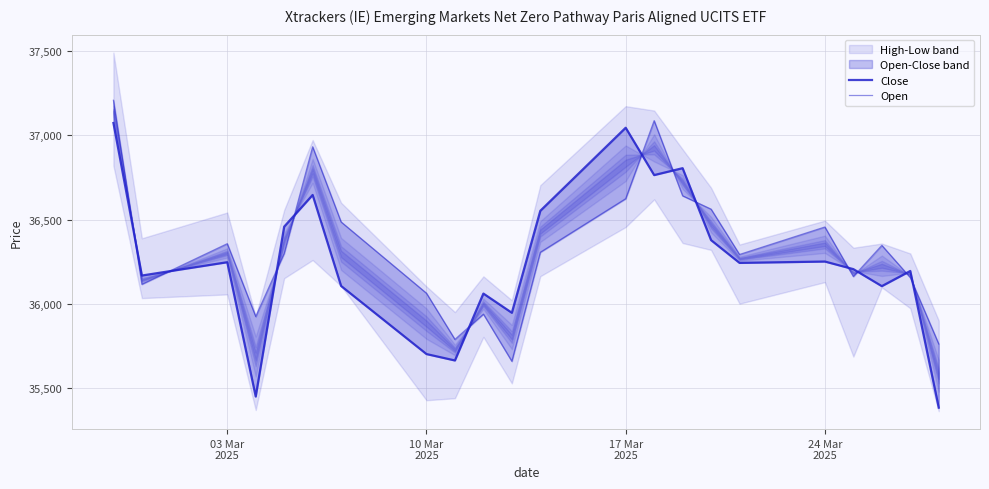

What is the average value of the Open series?

36326